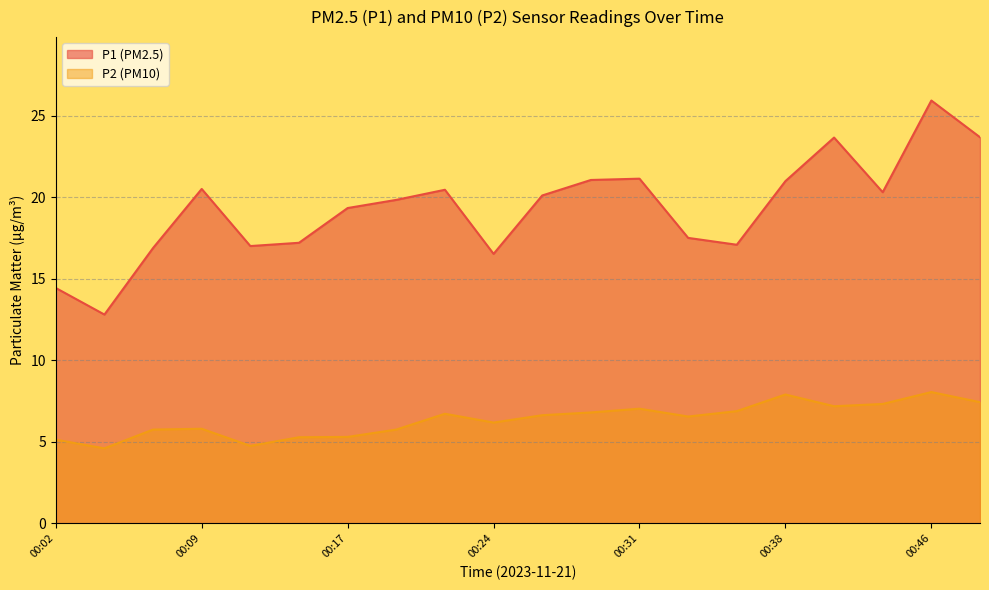

What is the approximate value of P2 at 00:09?

5.8